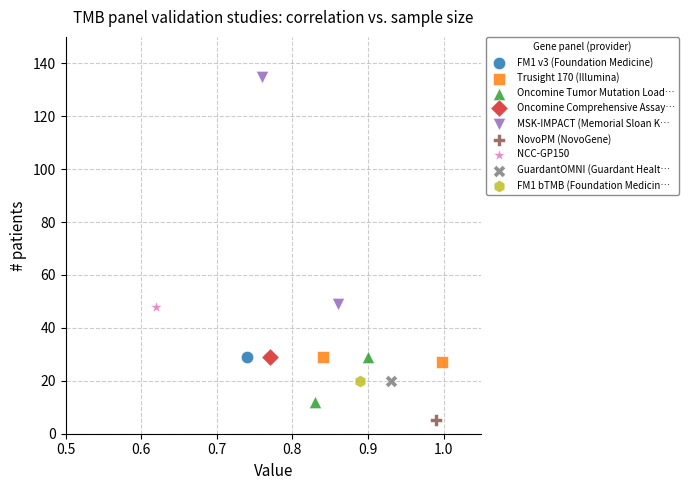

What are all the series names shown in the legend?

FM1 v3 (Foundation Medicine), Trusight 170 (Illumina), Oncomine Tumor Mutation Load…, Oncomine Comprehensive Assay…, MSK-IMPACT (Memorial Sloan K…, NovoPM (NovoGene), NCC-GP150, GuardantOMNI (Guardant Healt…, FM1 bTMB (Foundation Medicin…